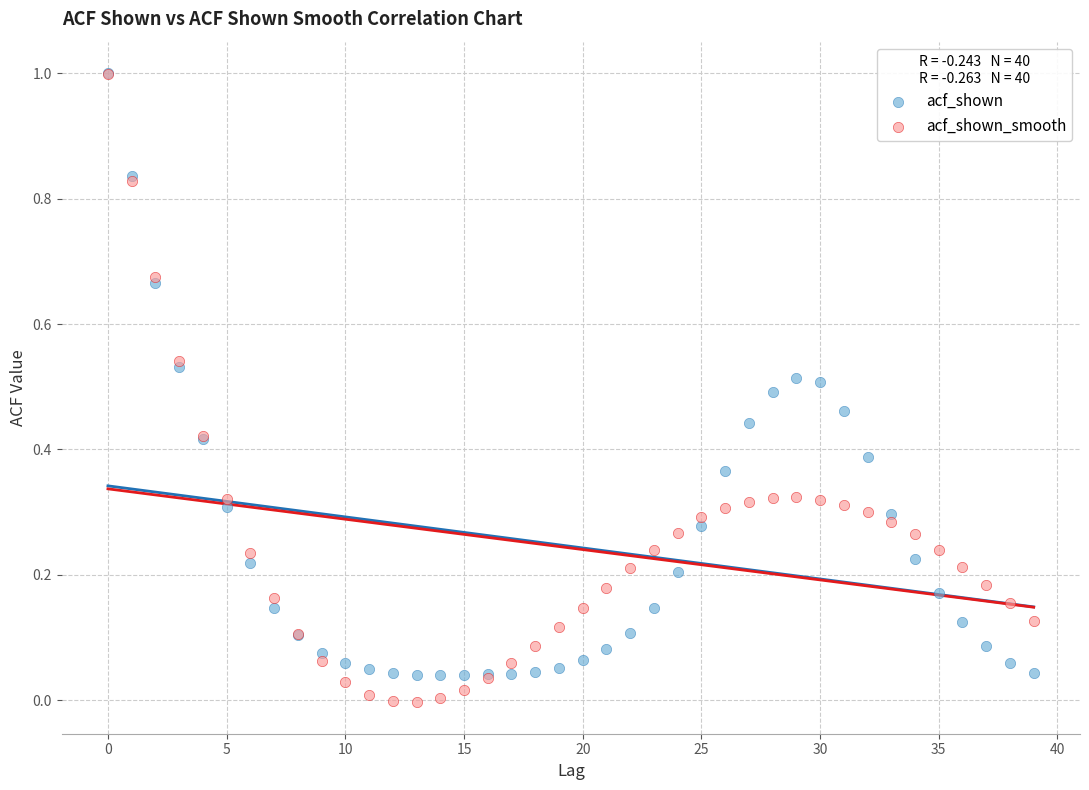

What are all the series names shown in the legend?

acf_shown, acf_shown_smooth